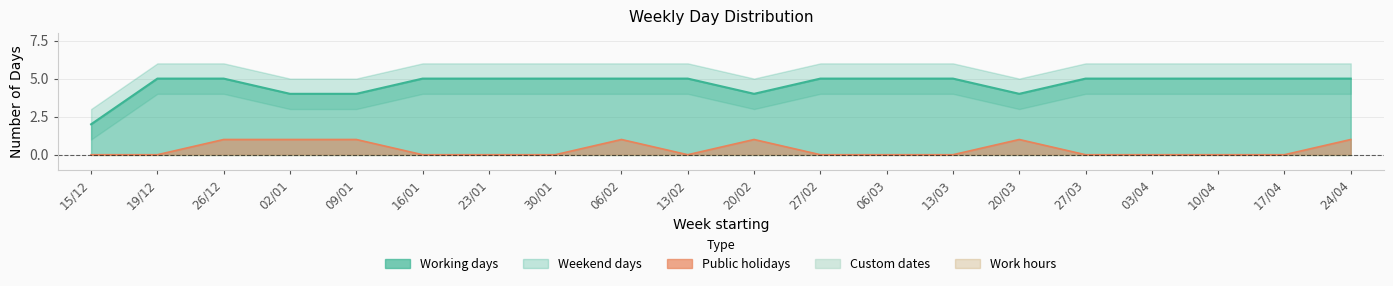

What is the difference between the highest and lowest values at 13/02?

5